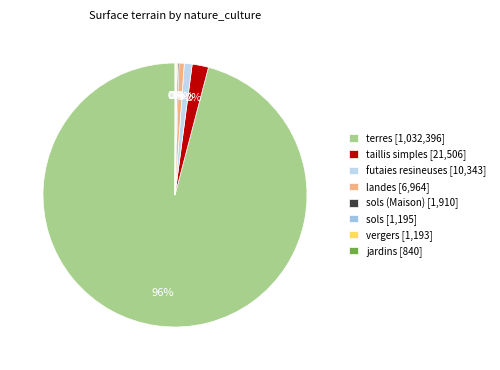

To the nearest percent, what is the difference between the largest and smallest slice percentages?

96%